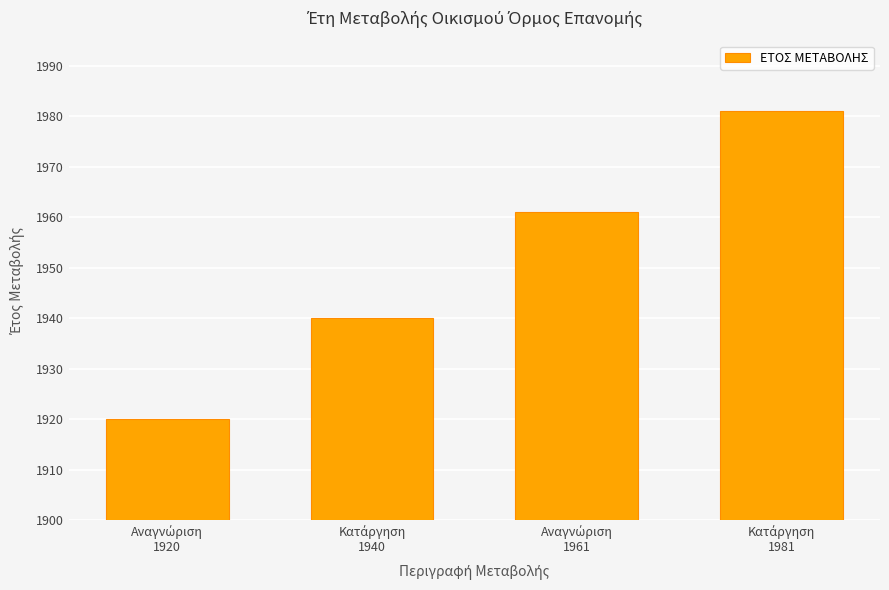

Reading right to left, transcribe all the data shown in this chart.

1981	1961	1940	1920